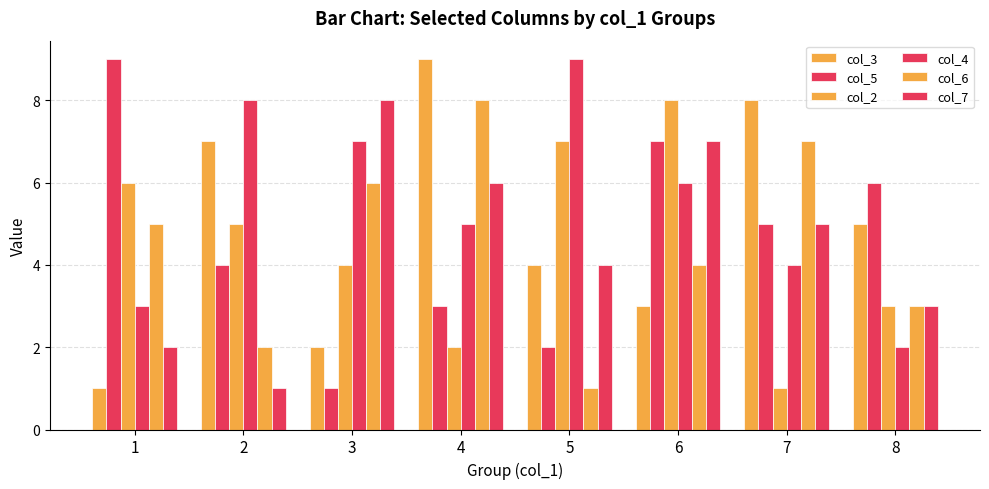

Between 6 and 7, which is larger?

7